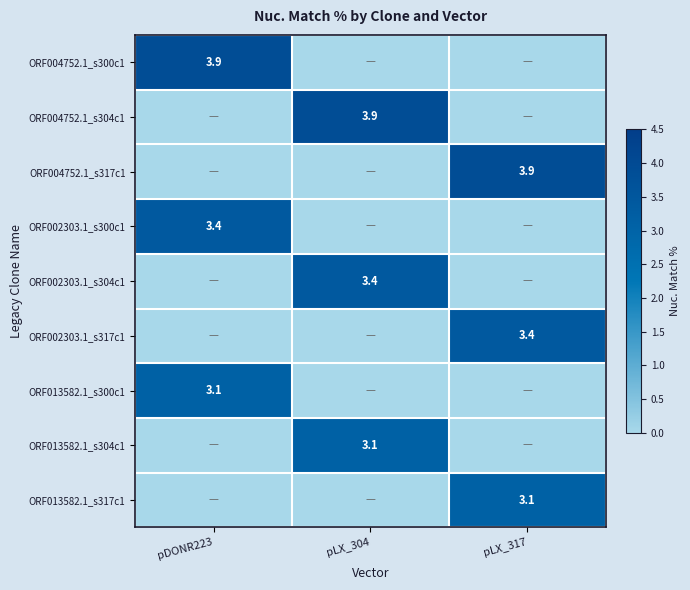

How many series are shown in this chart?

9